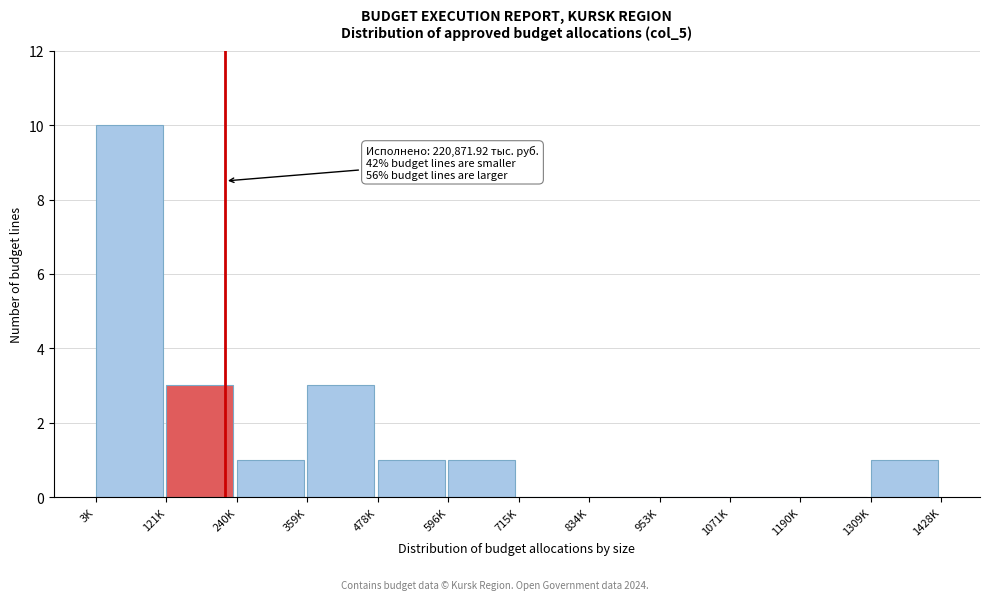

What is the greatest value displayed?

10